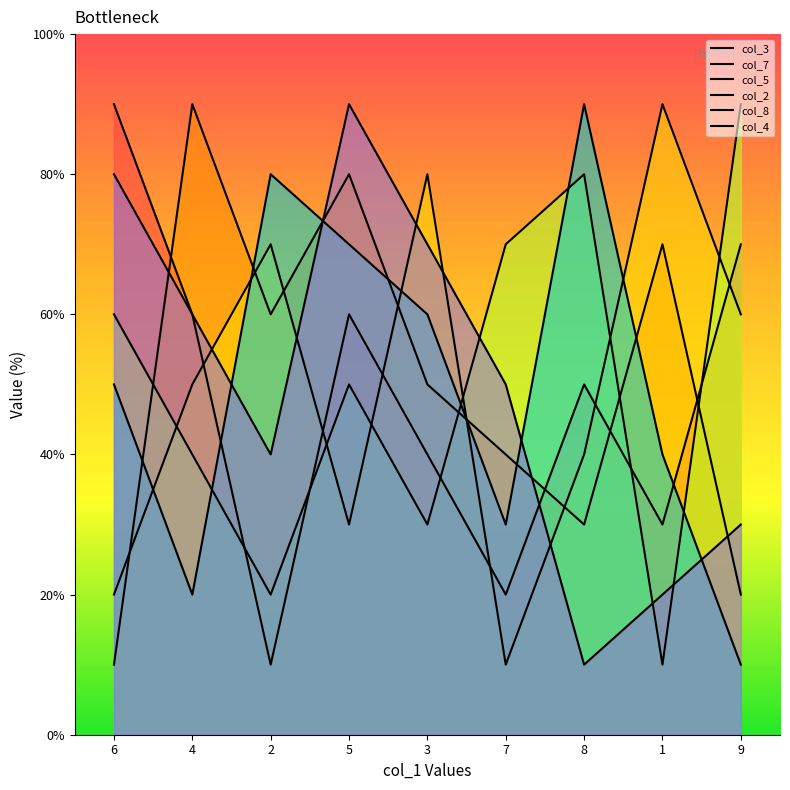

At how many categories does at least one series exceed 8?

6